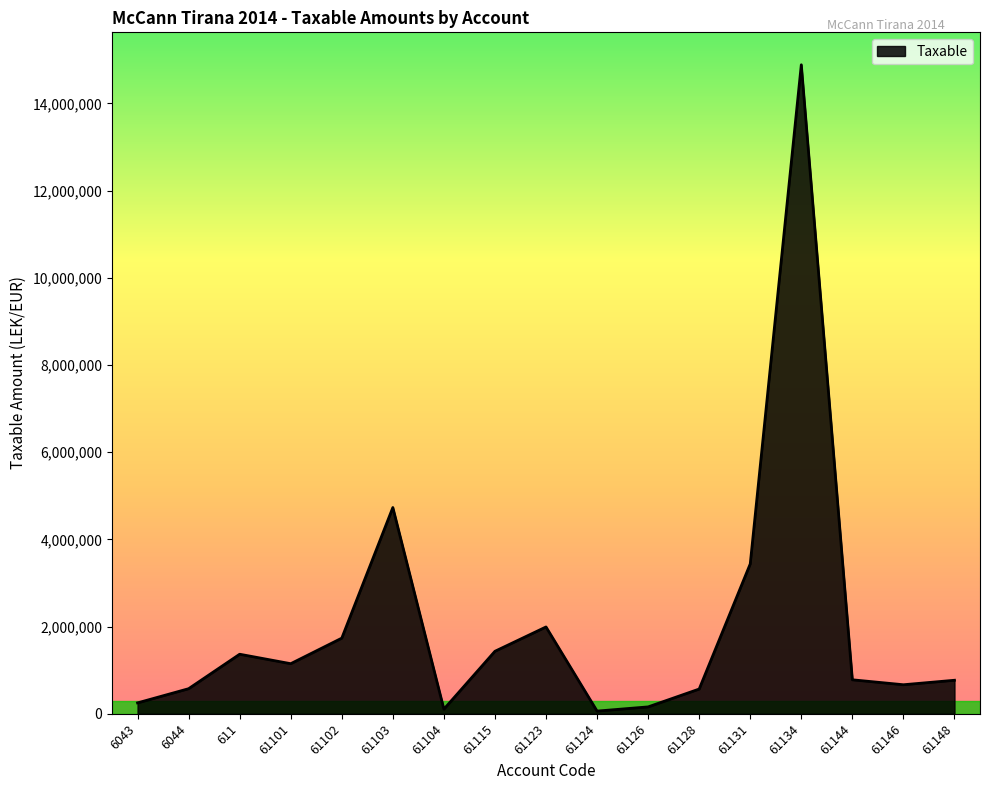

What is the sum of all values?

34666370.4